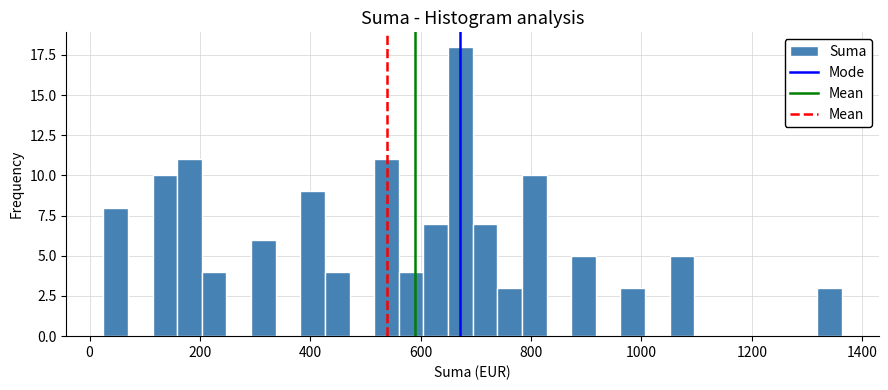

Around what value on the x-axis is the tallest bar? Give the approximate position of its centre, as read against the axis.

680